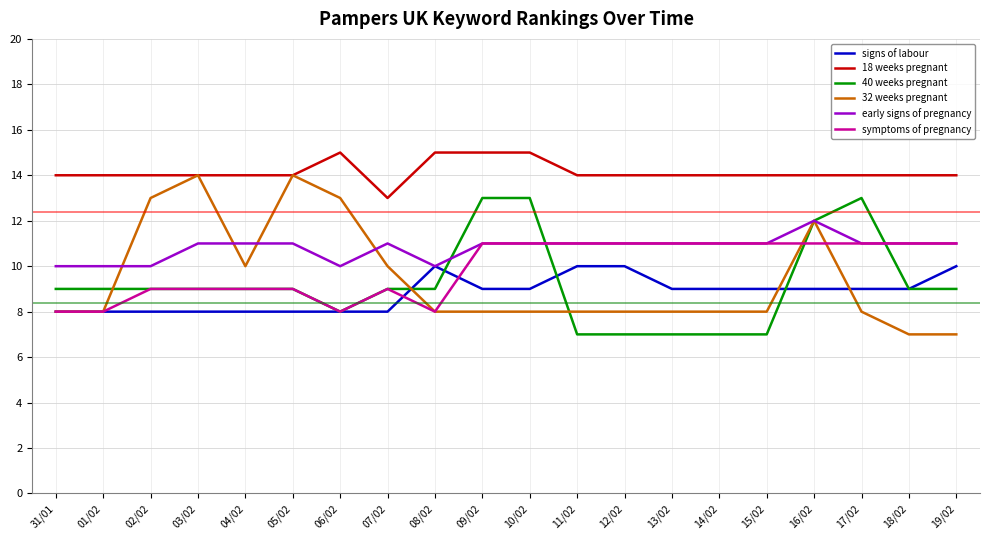

What are all the series names shown in the legend?

signs of labour, 18 weeks pregnant, 40 weeks pregnant, 32 weeks pregnant, early signs of pregnancy, symptoms of pregnancy